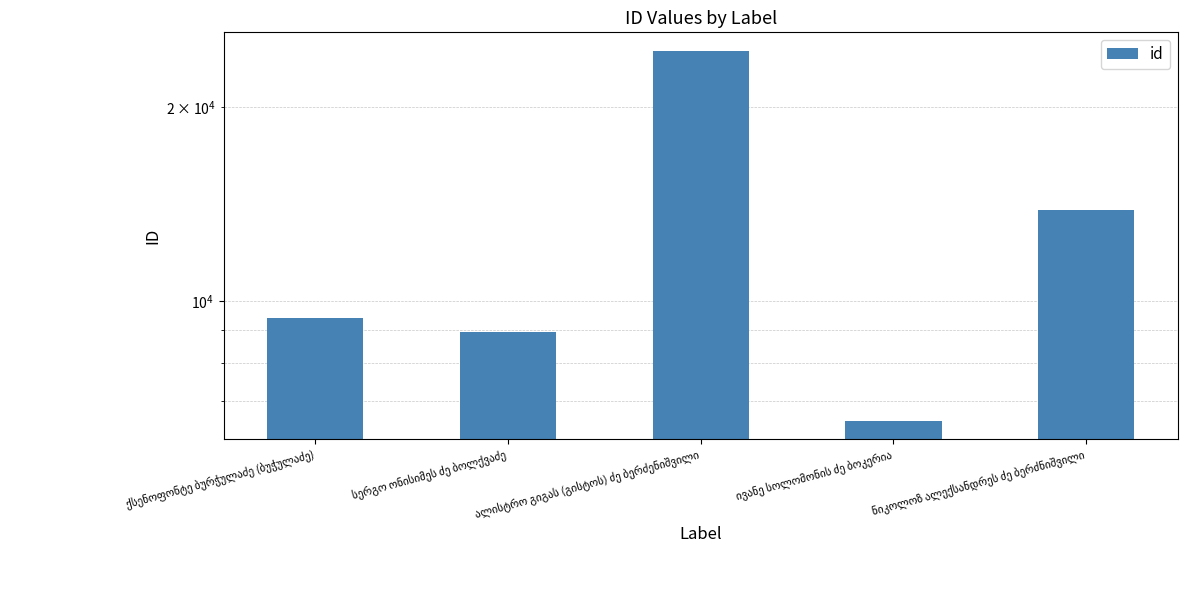

What is the sum of the values at ქსენოფონტე ბურჭულაძე (ბუჭულაძე) and ივანე სოლომონის ძე ბოკერია?

15917